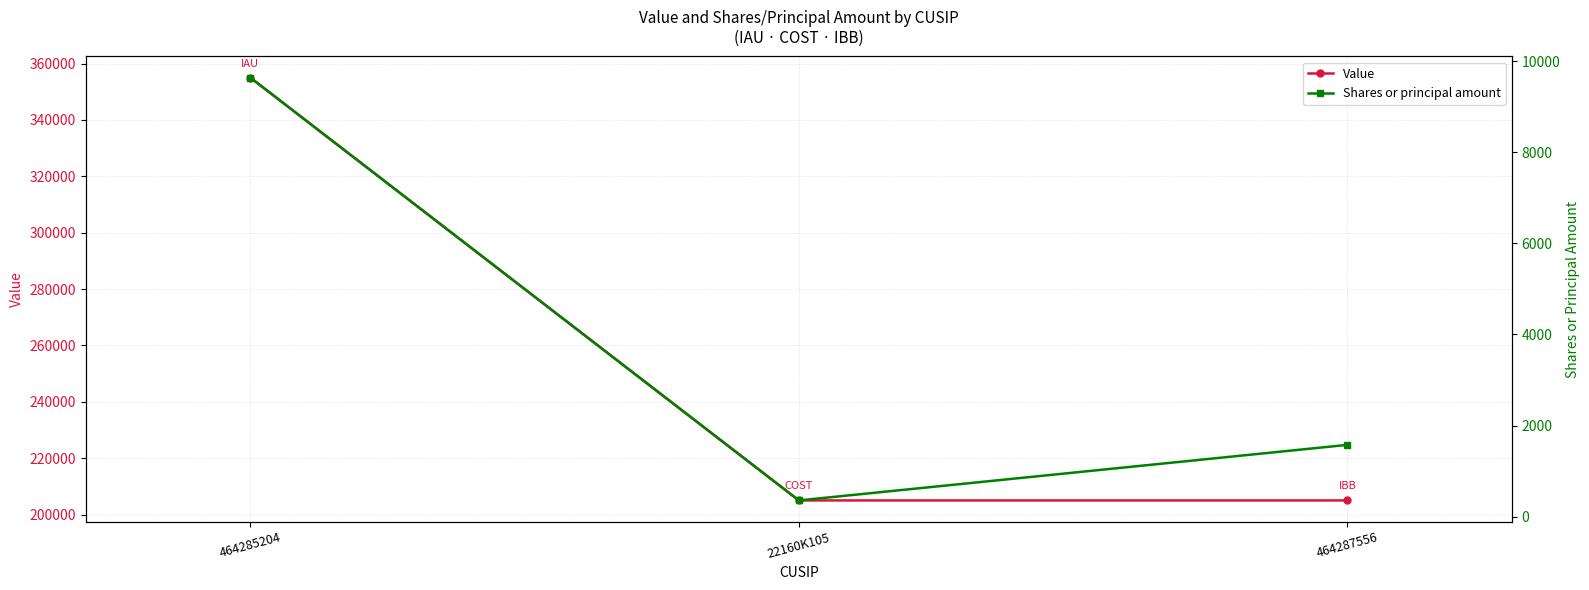

The value of Shares or principal amount at 464287556 is 1576. True or false?

True